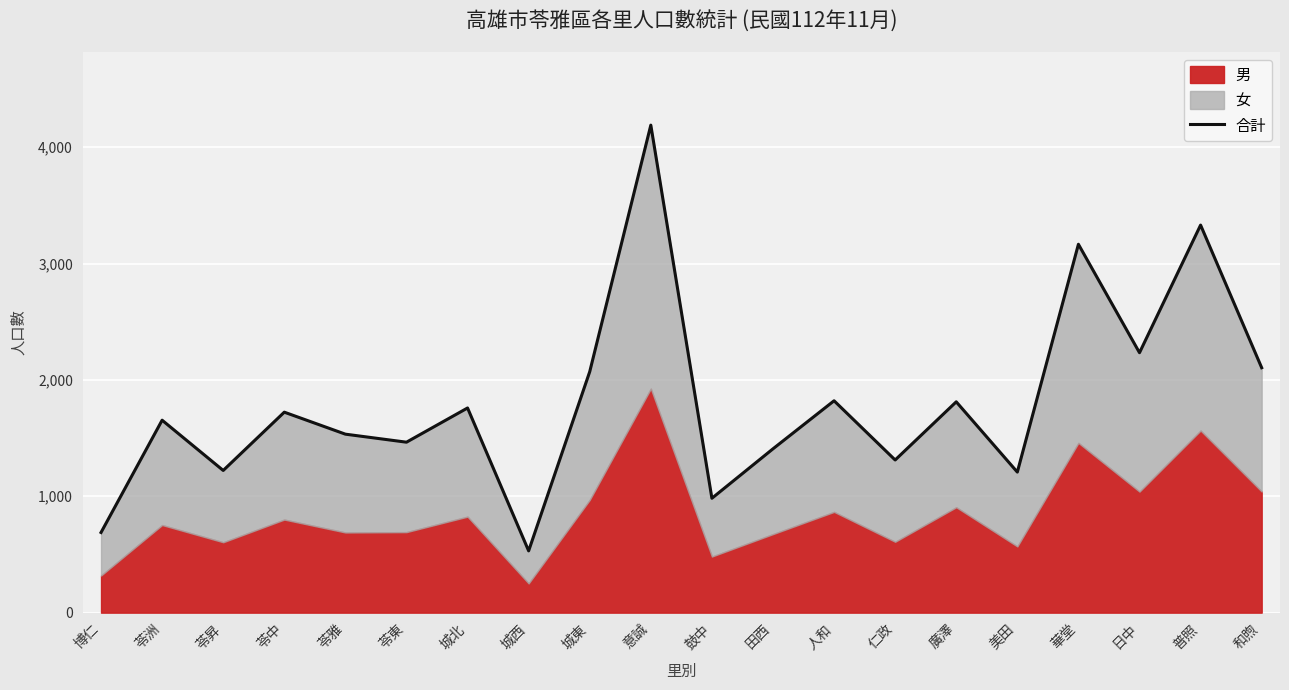

What is the value of the 4th point from the left?

1723